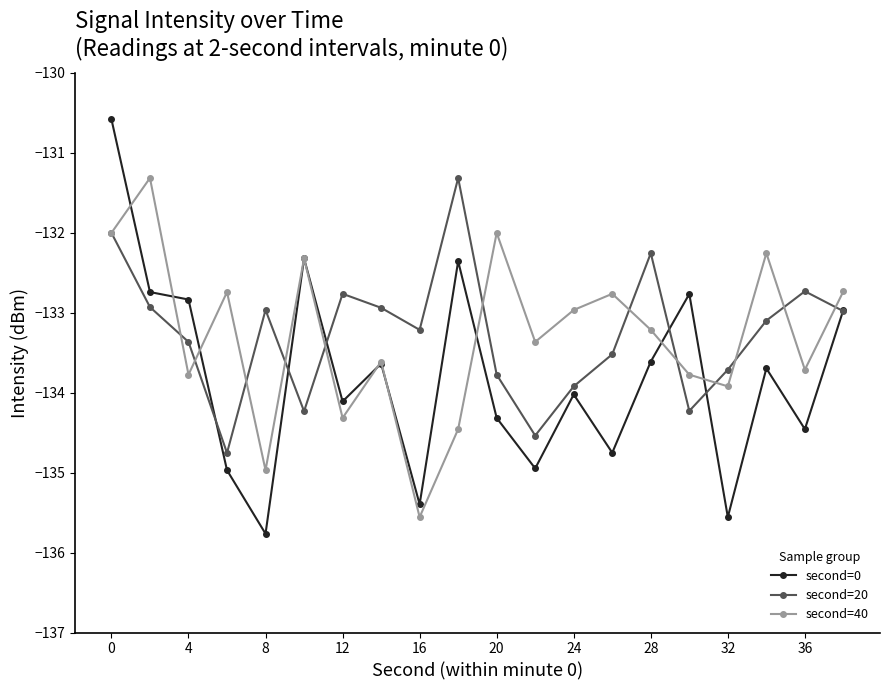

True or false: second=0 has more than 0 interior local peaks.

True